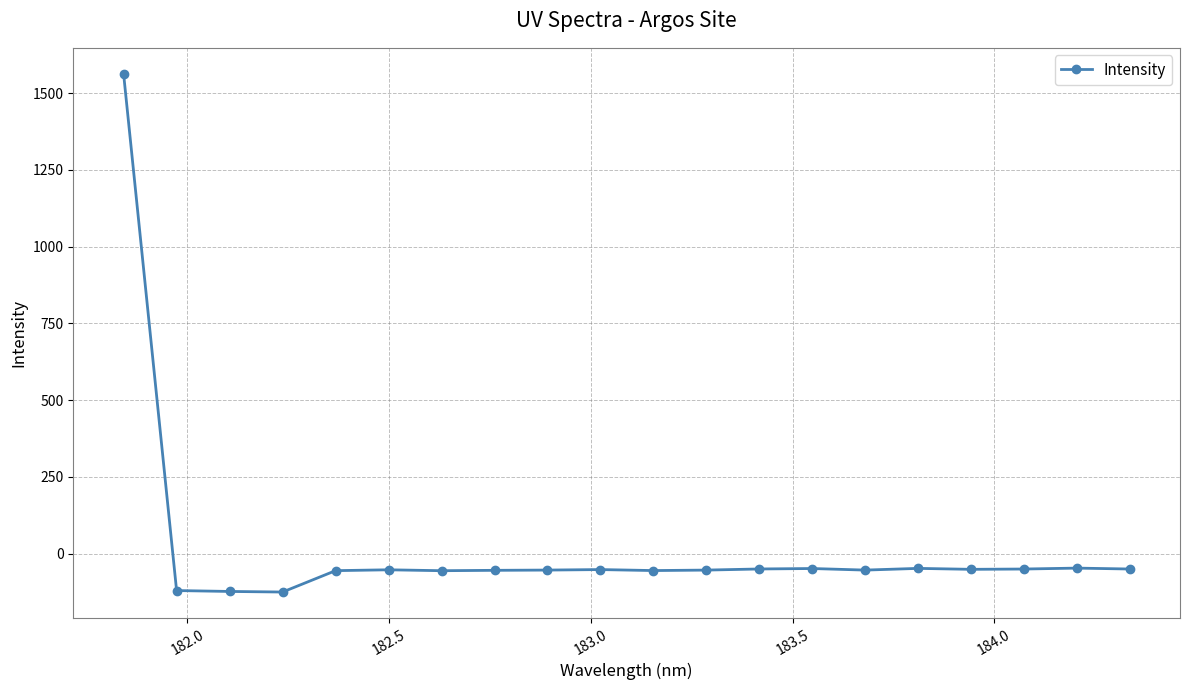

What is the difference between the maximum and minimum values?

1687.9